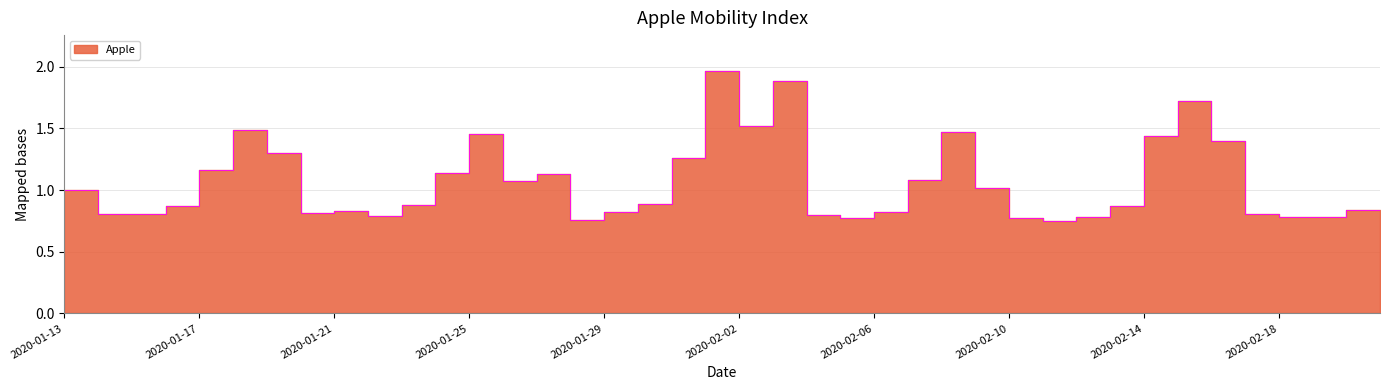

What is the sum of the values at 2020-01-24 and 2020-02-13?

2.0